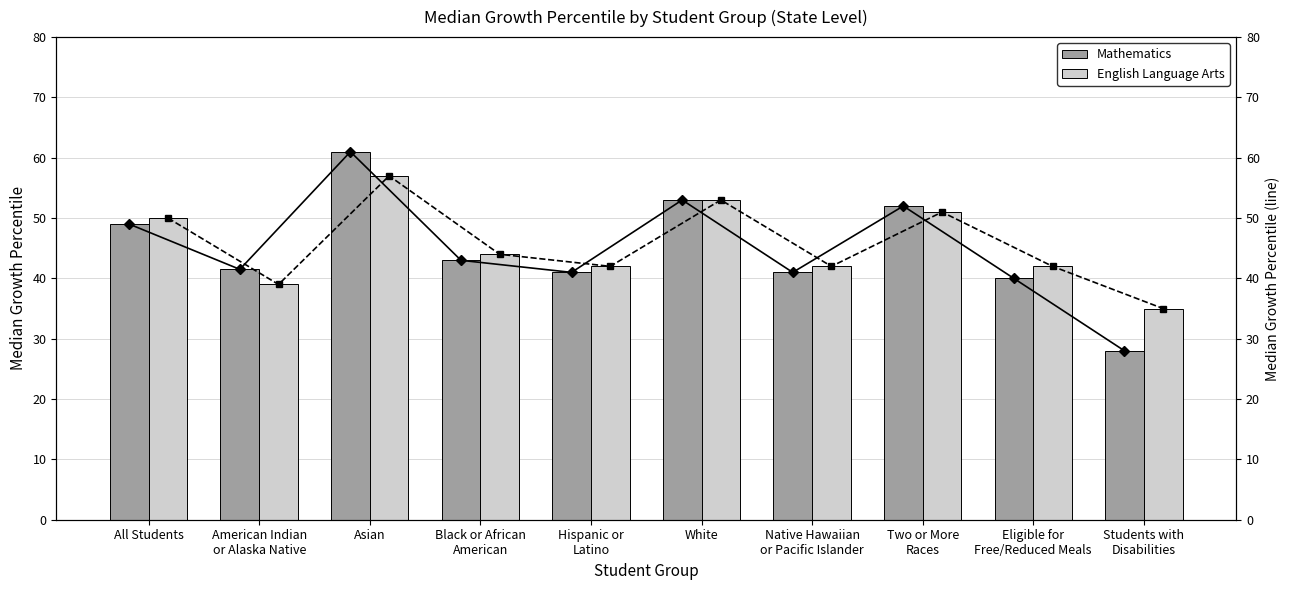

How many categories are shown in the chart?

10